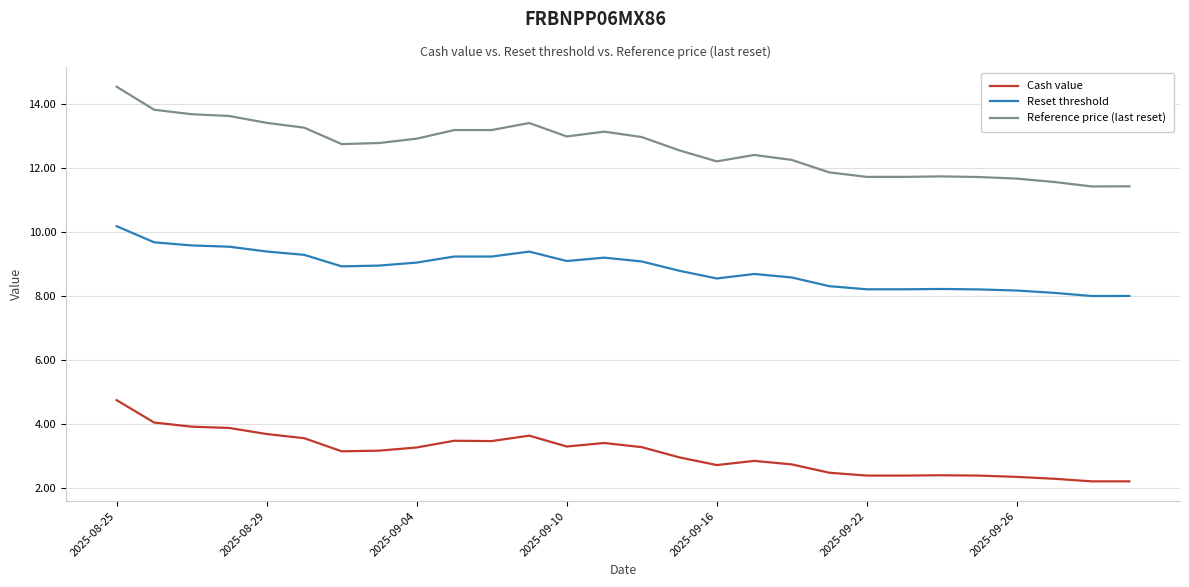

True or false: Reference price (last reset) and Reset threshold intersect in this chart.

False